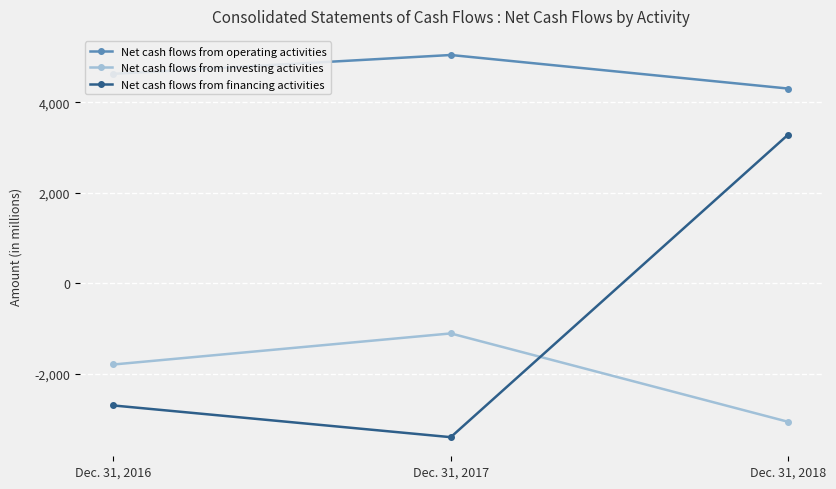

Which category has the highest value in the Net cash flows from operating activities series?

Dec. 31, 2017